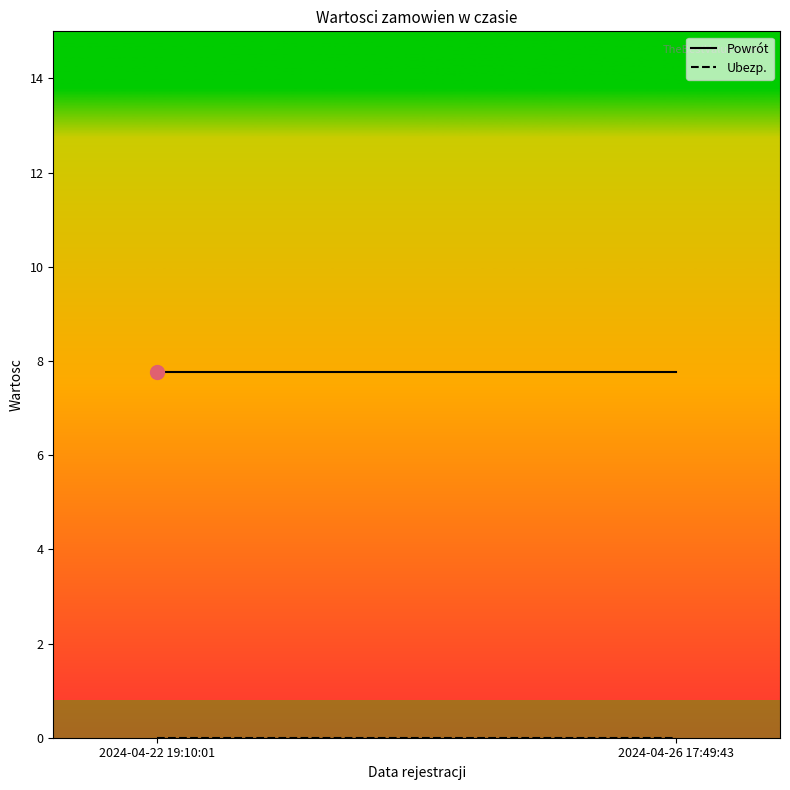

Reading right to left, list all the values displayed in this chart.

Powrót: 7.8	7.8
Ubezp.: 0.0	0.0